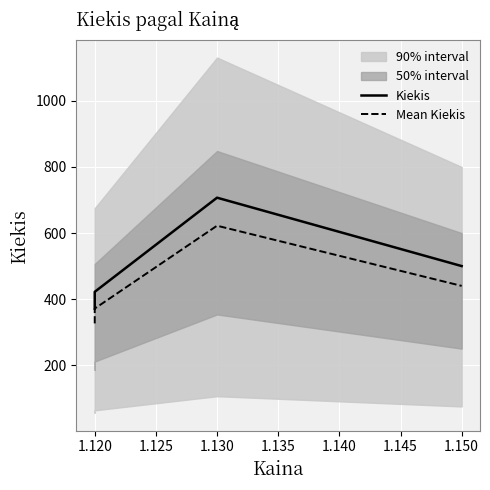

Reading left to right, extract all data points from this chart.

Kiekis: 371.0	422.0	707.0	500.0
Mean Kiekis: 326.5	371.4	622.2	440.0